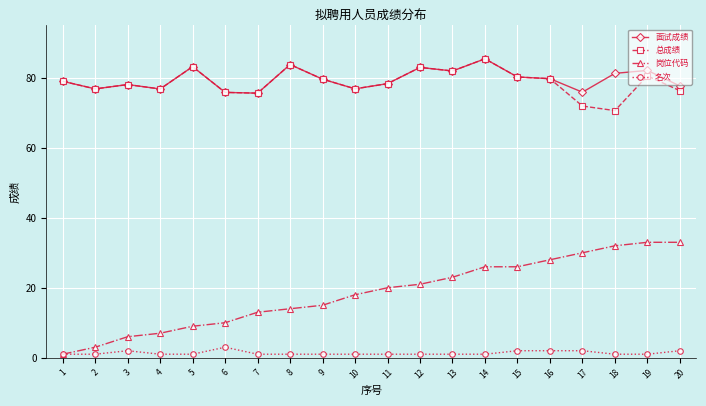

What is the value of the 岗位代码 point at the 3rd from the left?

6.0